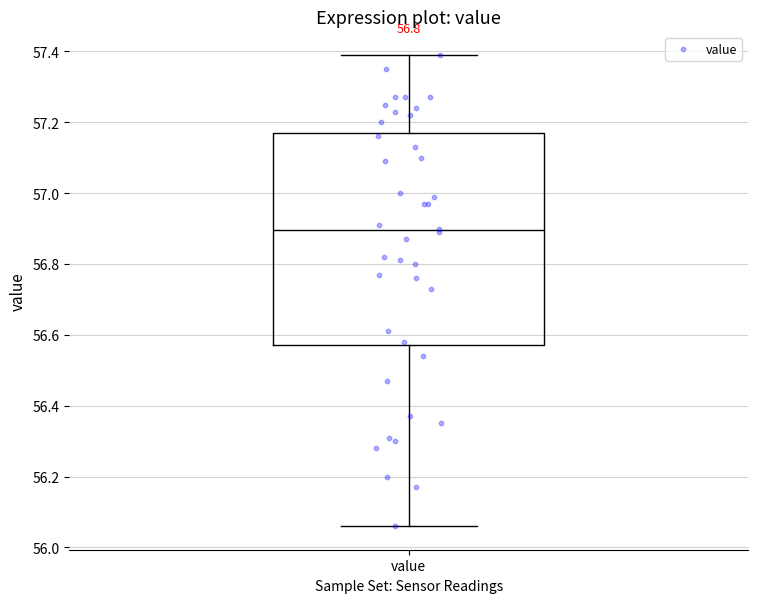

Read this box plot against the y-axis: the position of the median line, the range covered by the box, and the ends of both whiskers. The values are not printed on the chart, so give them approximately, as read against the axis.

median 56.90, box 56.58 to 57.18, whiskers 56.06 to 57.40